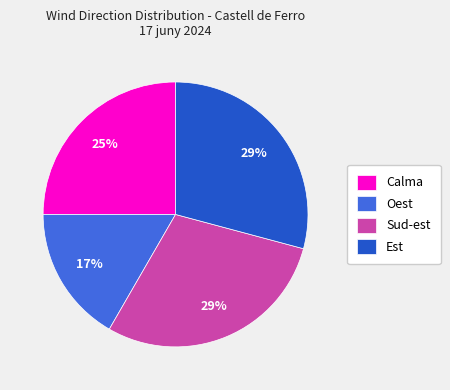

Do Oest and Calma together represent more than half of the pie?

No